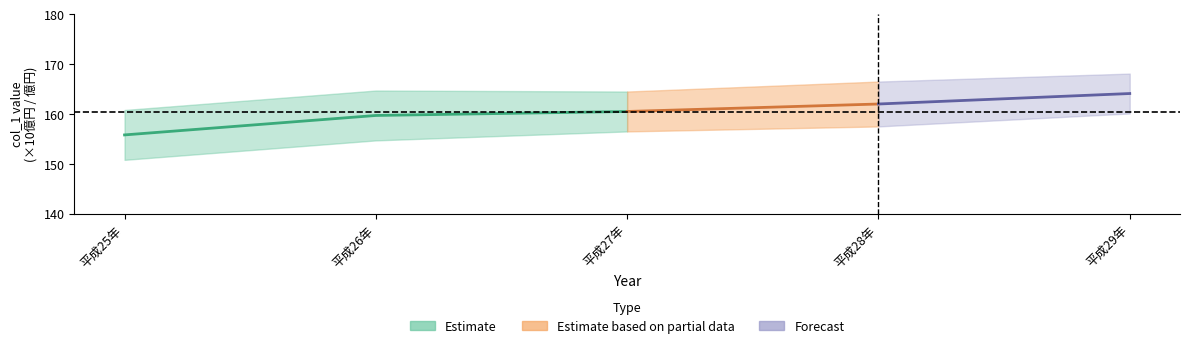

True or false: col_1 has a value of 211.0 at 平成28年.

False